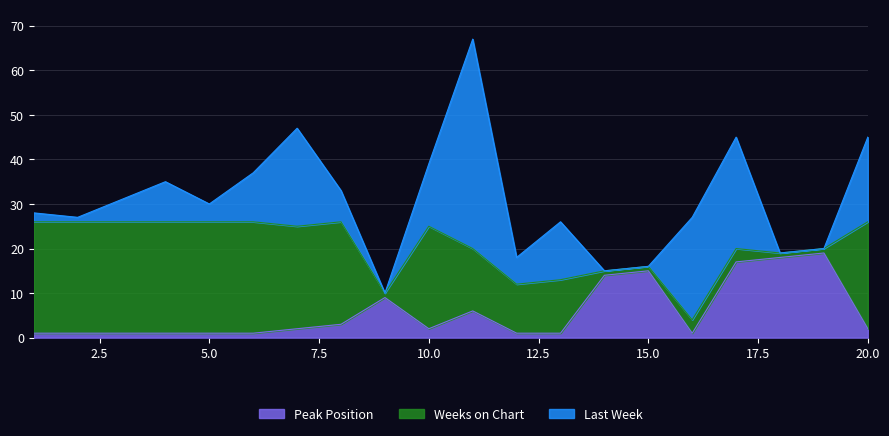

What is the highest value of the Peak Position series?

19